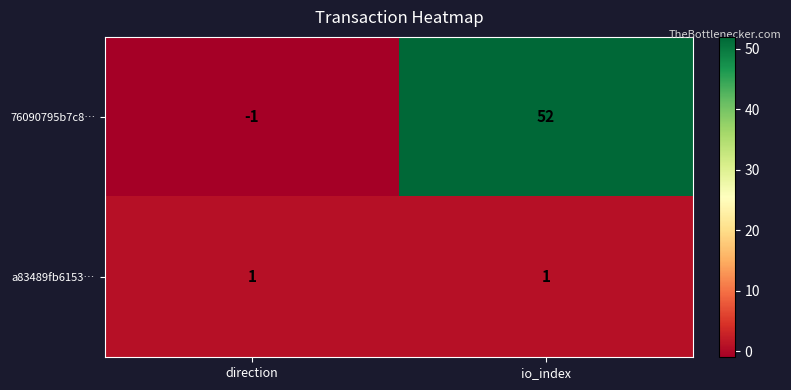

Which series has the widest spread of values?

76090795b7c8…